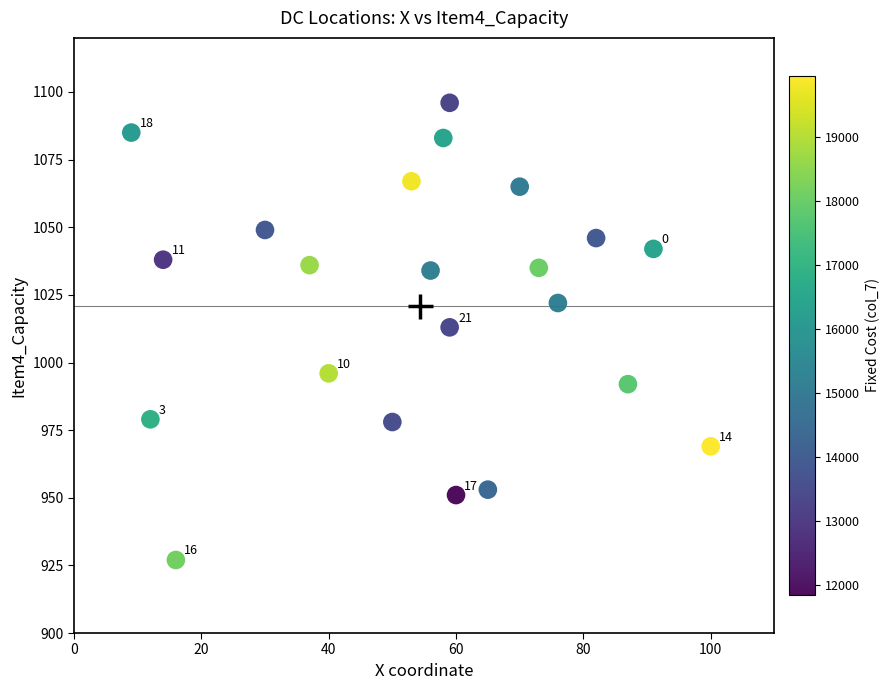

What is the range of X values (max minus min)?

91